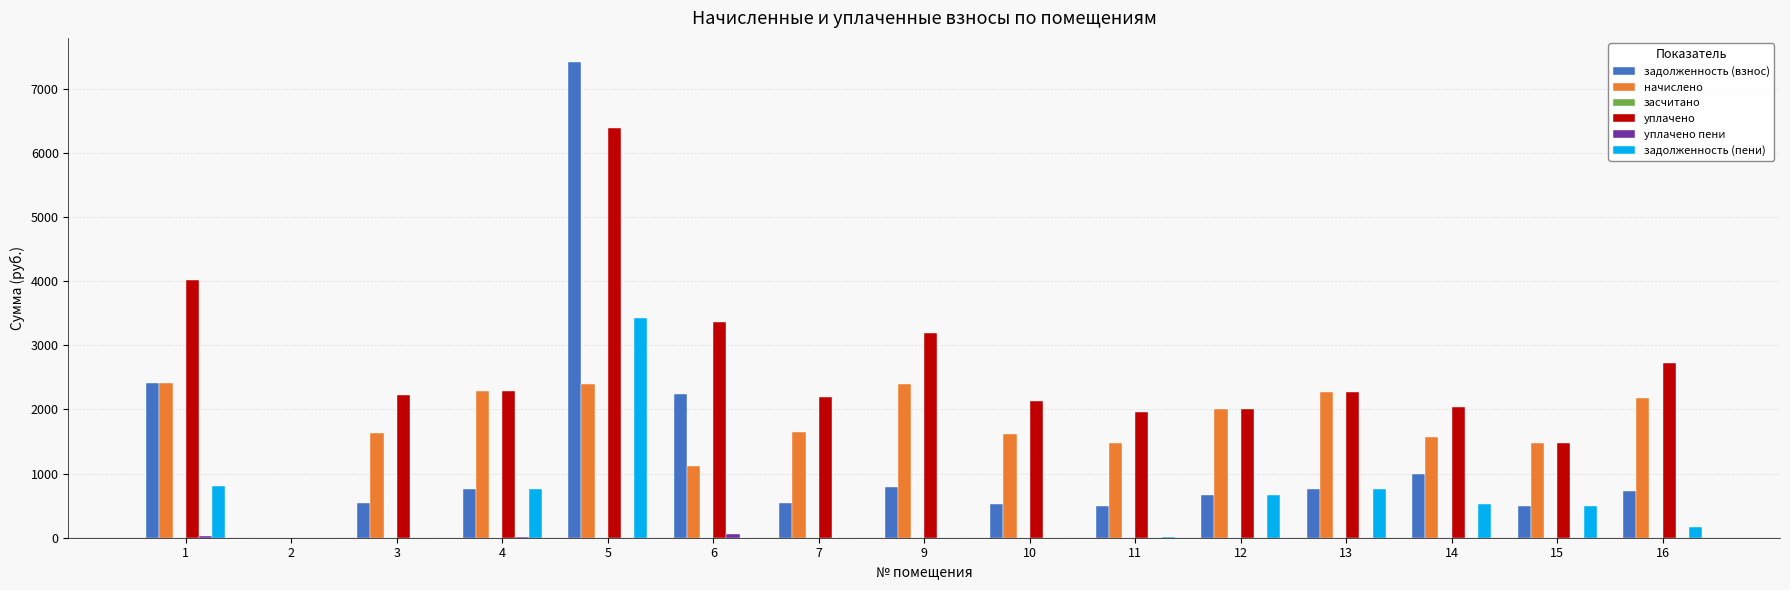

Which series changed the most between 4 and 6?

задолженность (взнос)